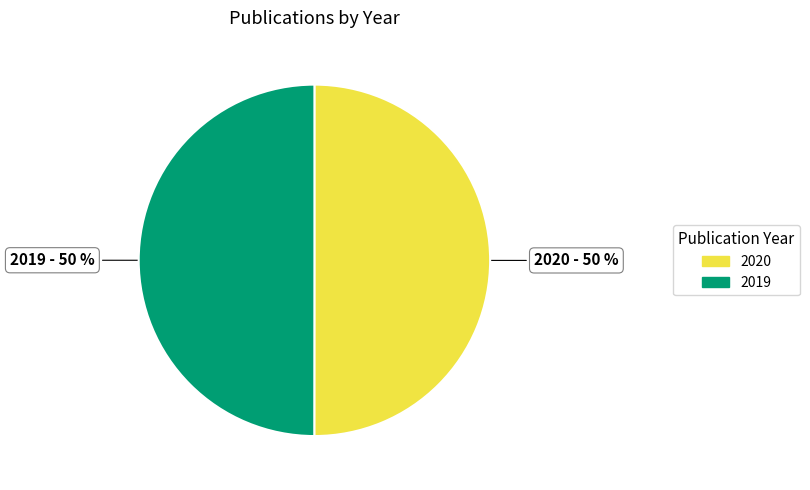

Is the sum of 2020 and 2019 greater than half?

Yes